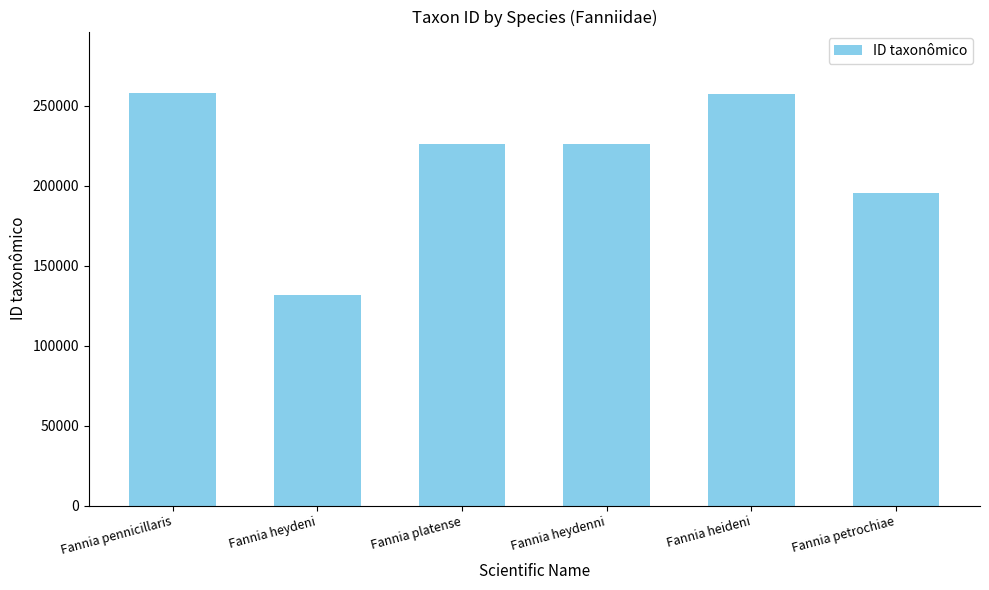

What is the label of the 1st bar from the left?

Fannia pennicillaris